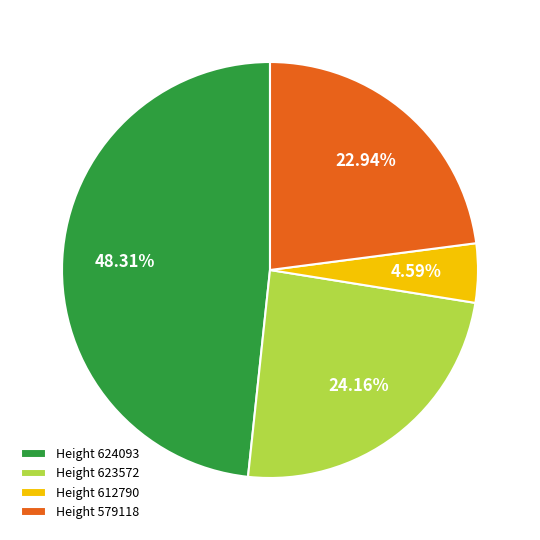

How many segments does this pie chart have?

4